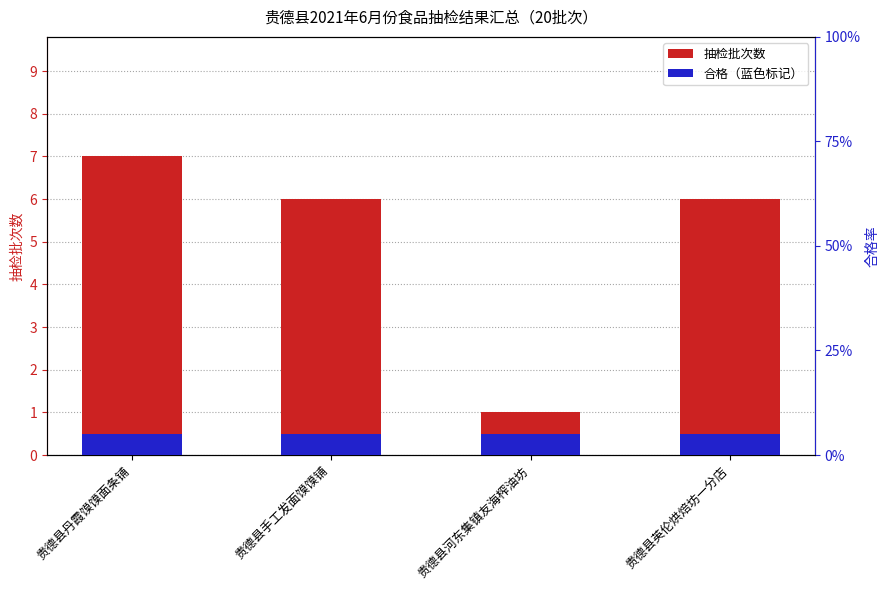

How many categories are shown in the chart?

4